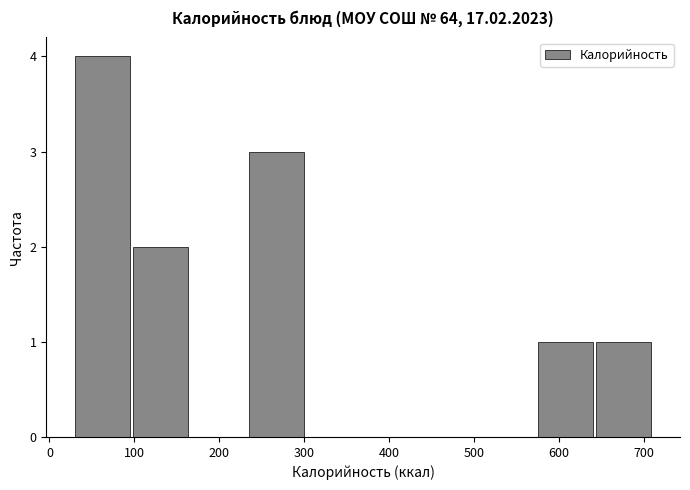

How tall is the bar that spans 100 to 160 on the x-axis? Neither the bar edges nor the heights are printed on the chart, so give them approximately, as read against the axes.

2